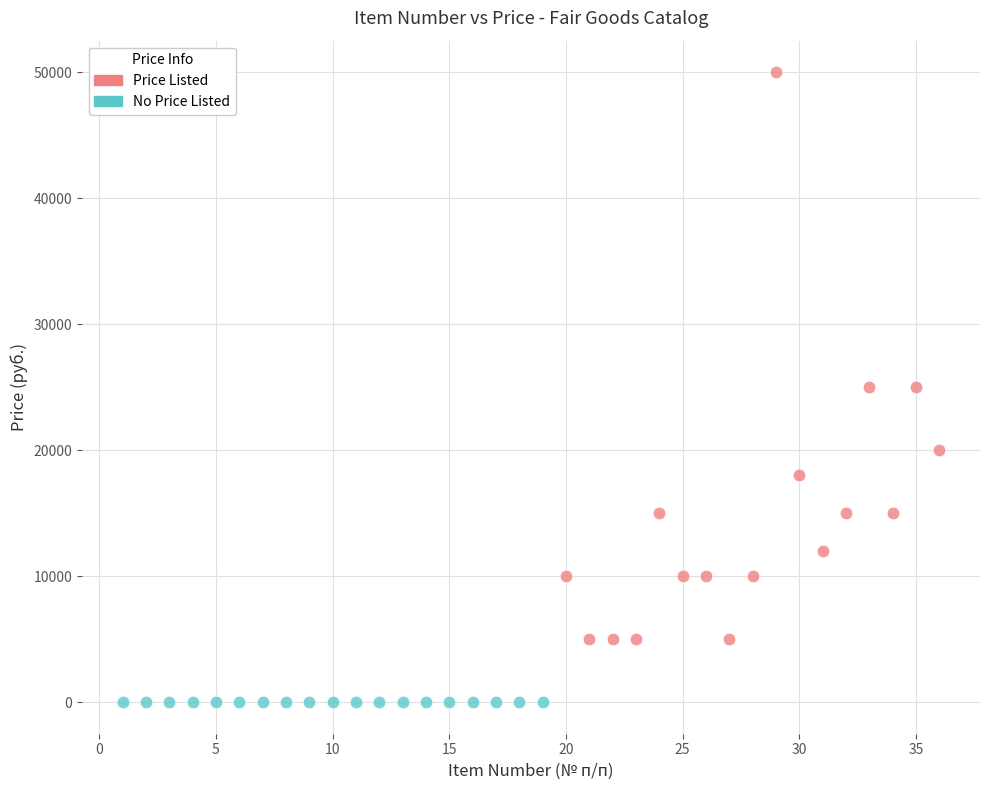

Which series contains the highest Y value?

Price Listed